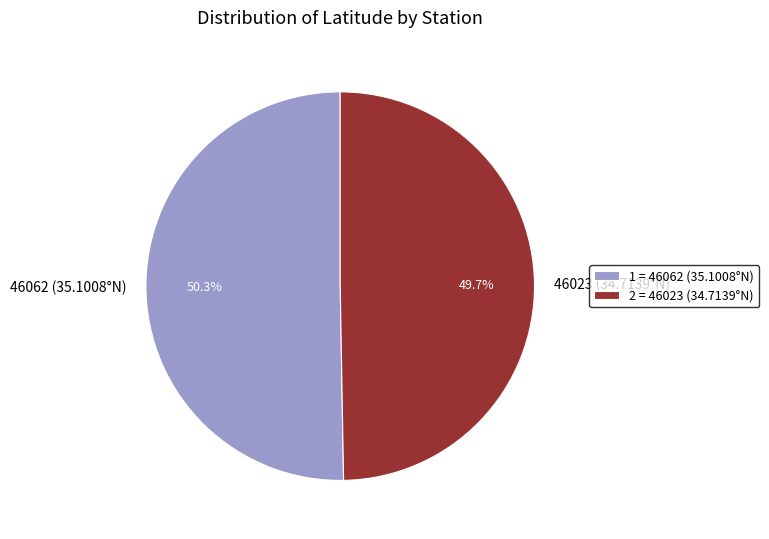

What is the smallest slice in the pie chart?

46023 (34.7139°N)